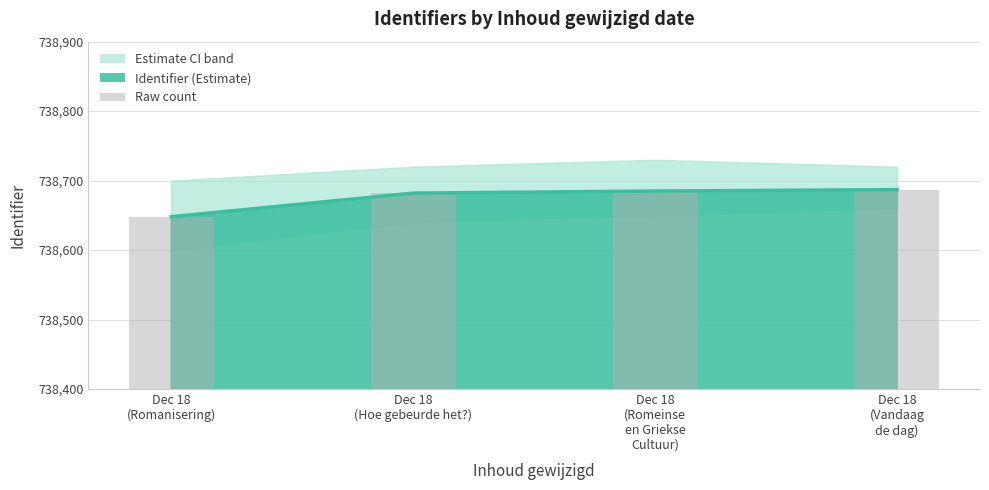

What is the label of the 3rd bar from the right?

Dec 18
(Hoe gebeurde het?)